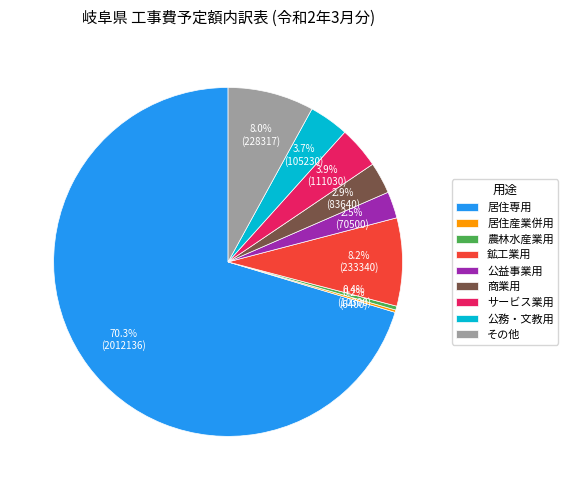

Which category accounts for the majority?

居住専用